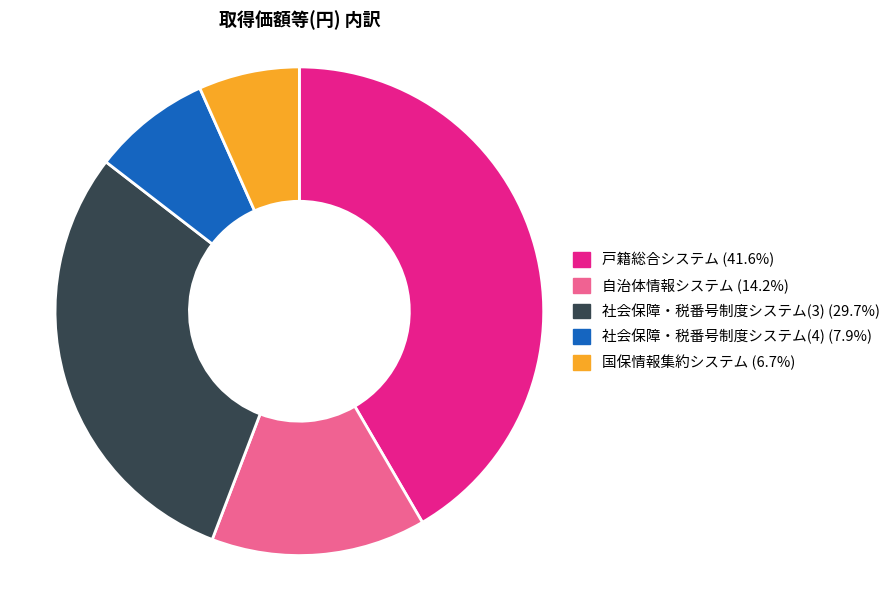

Is the sum of 戸籍総合システム and 社会保障・税番号制度システム(4) greater than half?

No